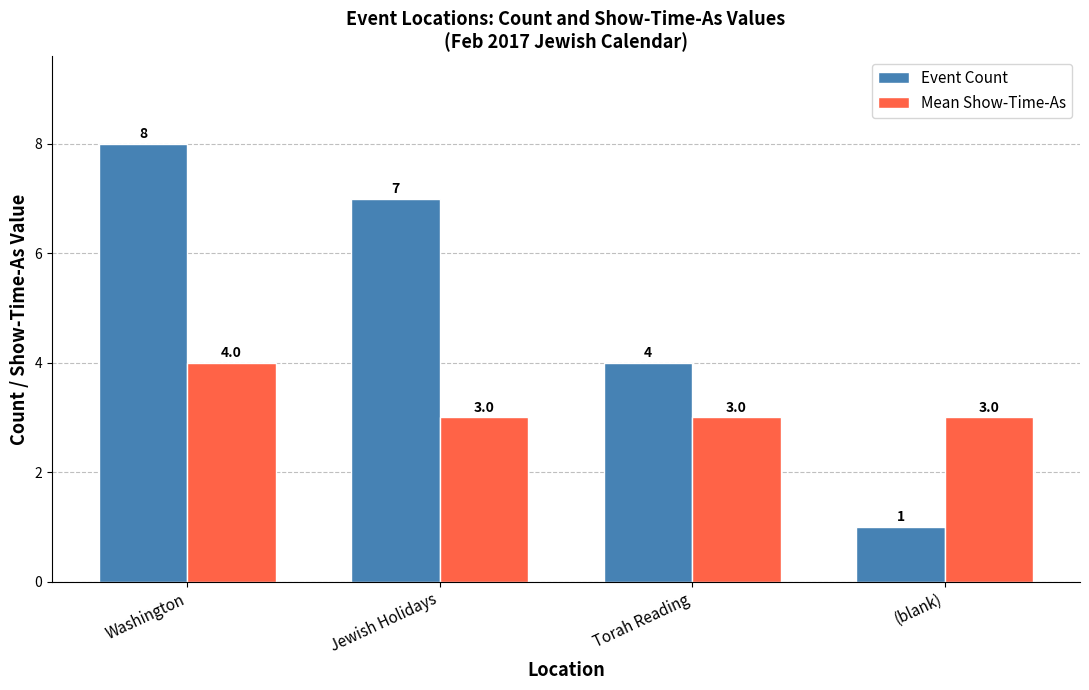

Is it true that Mean Show-Time-As equals 5 at Torah Reading?

False